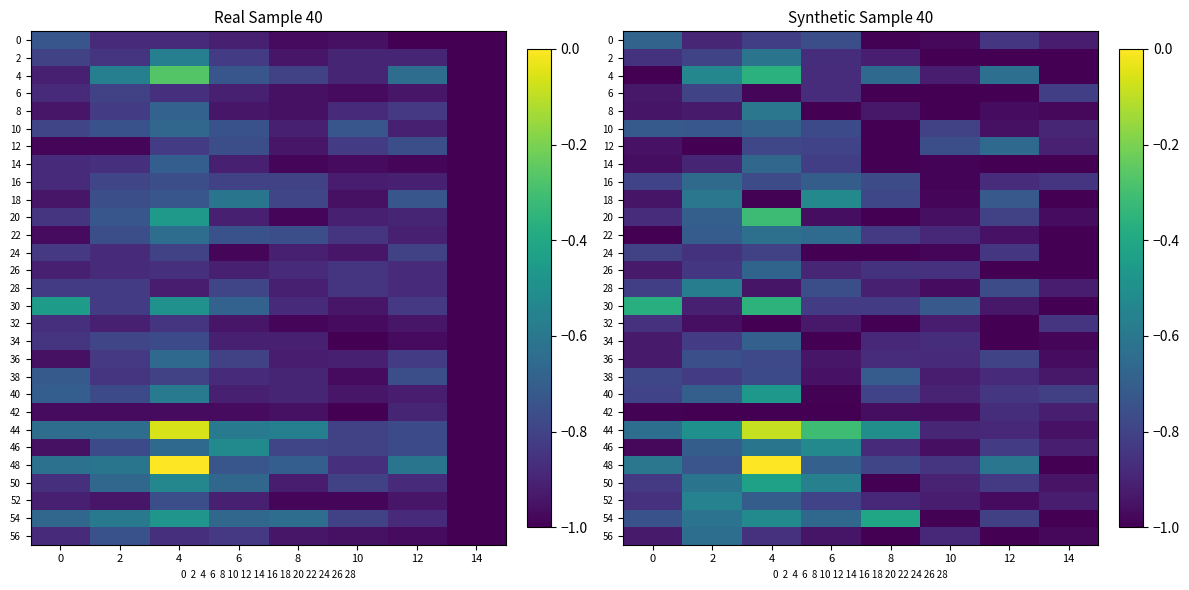

Is it true that 32 equals -0.8 at 14?

True